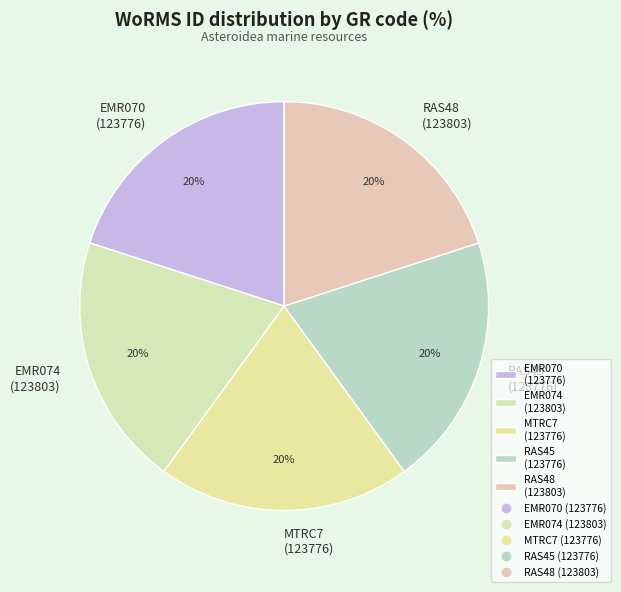

Approximately how many times larger is the value at MTRC7 (123776) compared to EMR070 (123776)?

1.0